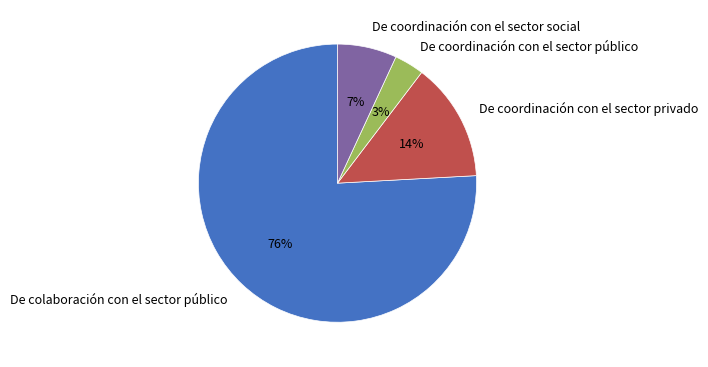

To the nearest percent, what portion does De colaboración con el sector público represent?

76%